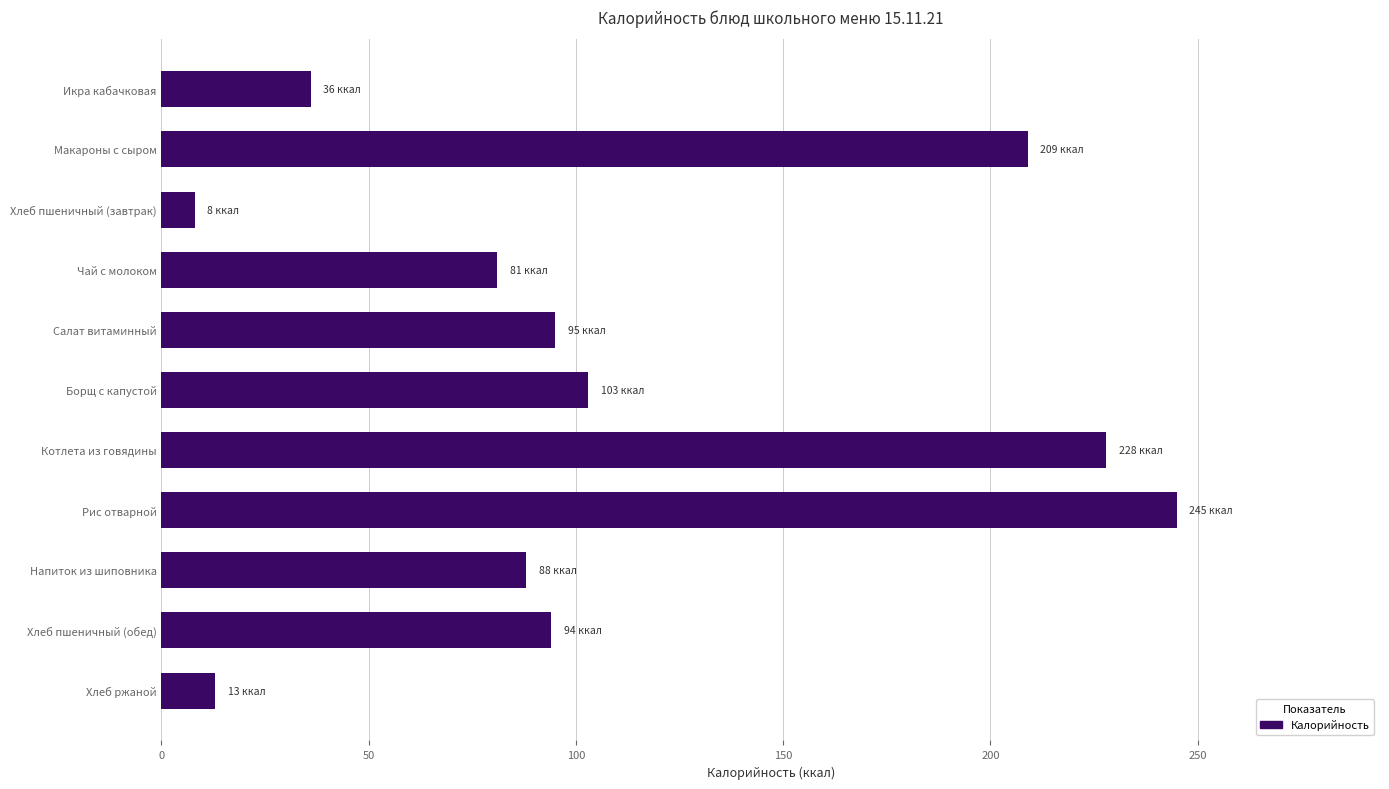

What is the label of the 3rd bar from the top?

Хлеб пшеничный (завтрак)